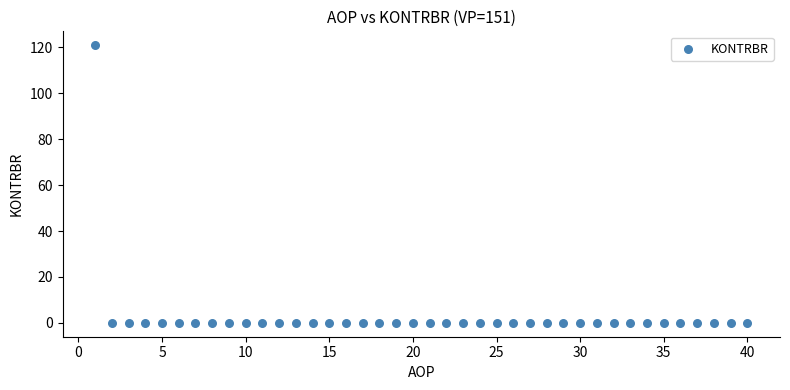

What is the range of X values (max minus min)?

39.0